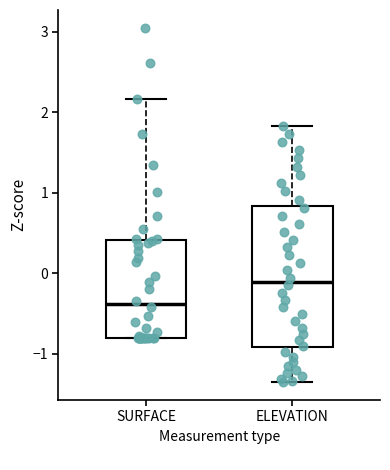

Which box is the tallest, from its lower edge to its upper edge?

ELEVATION